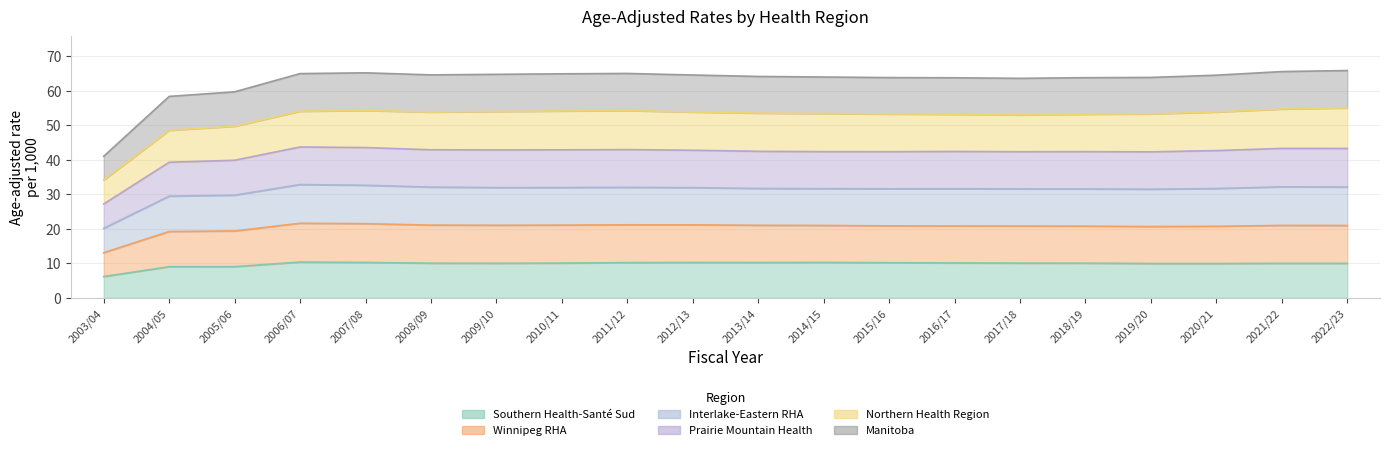

True or false: Winnipeg RHA and Southern Health-Santé Sud intersect in this chart.

False